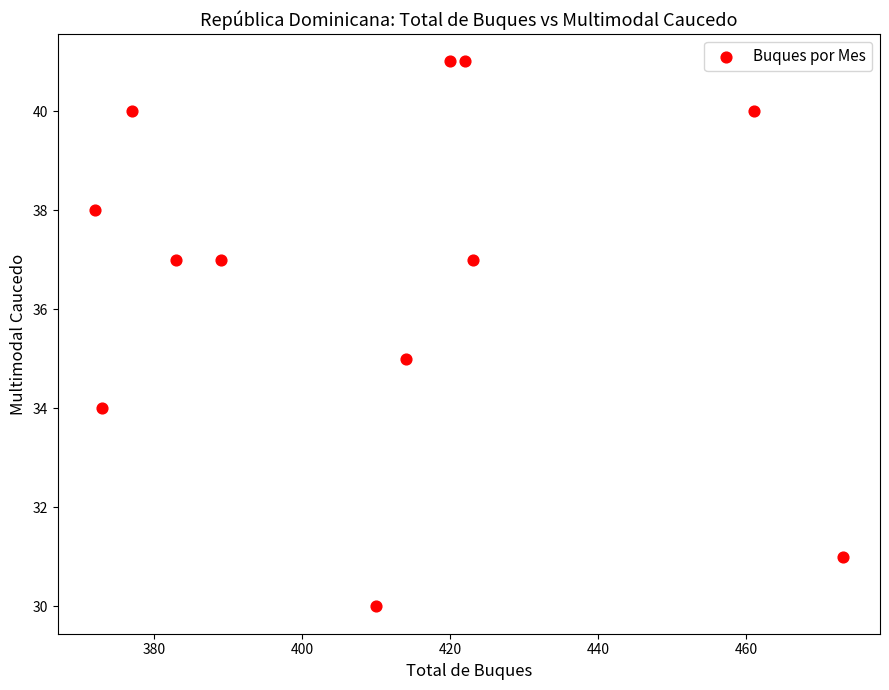

What is the range of Y values (max minus min)?

11